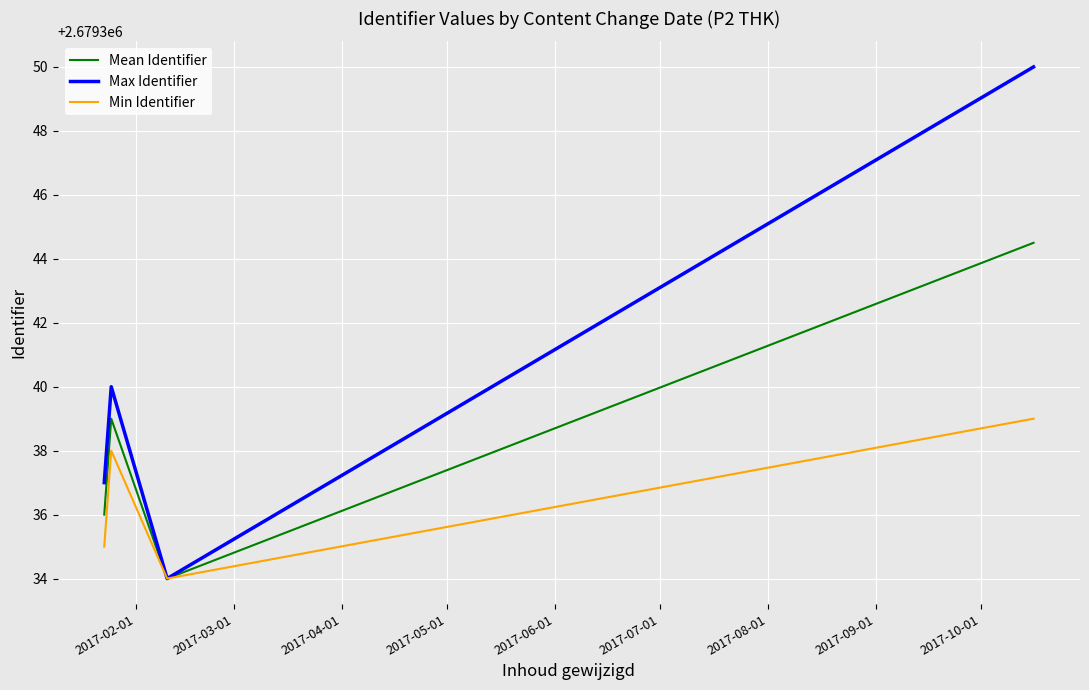

Which series has the largest total across all categories?

Max Identifier